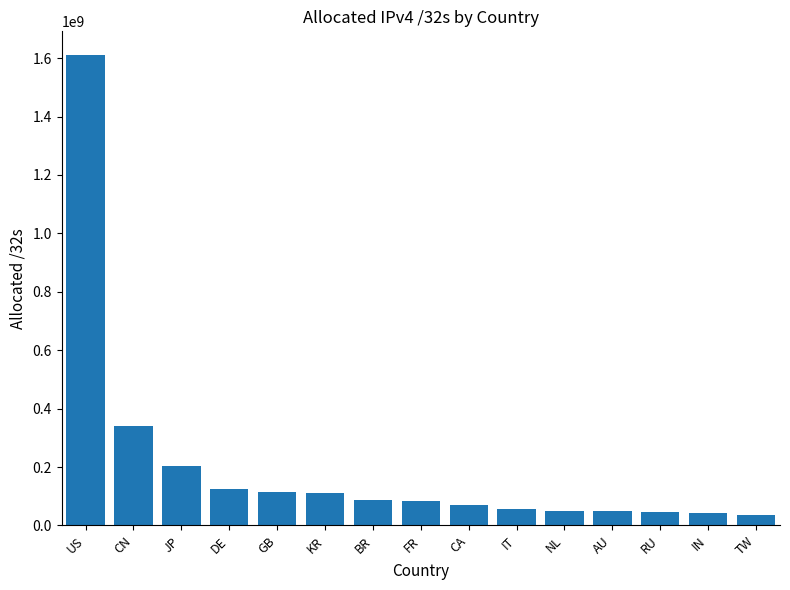

What is the label of the 8th bar from the left?

FR